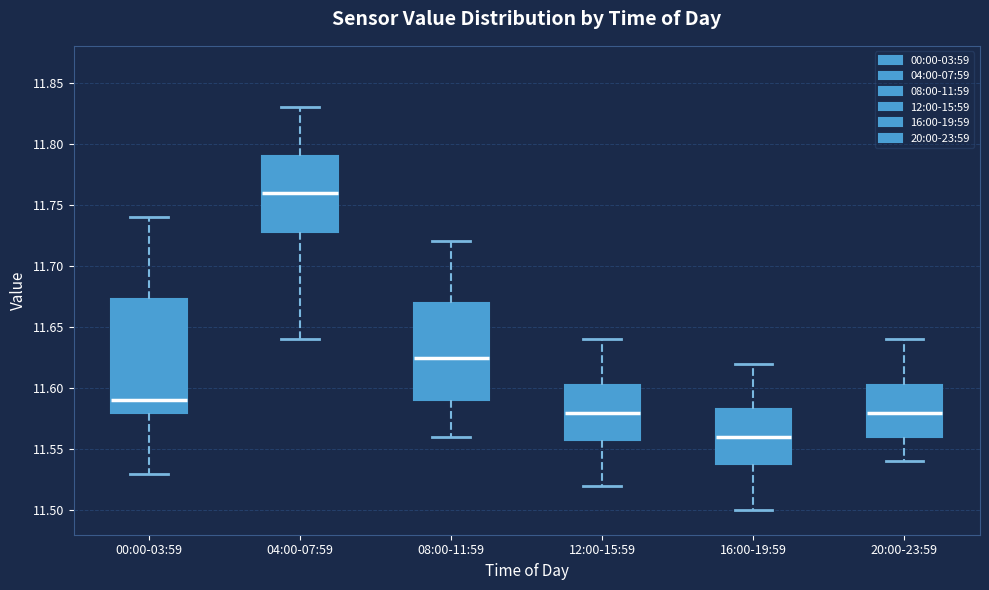

Which box has the highest median line?

04:00-07:59